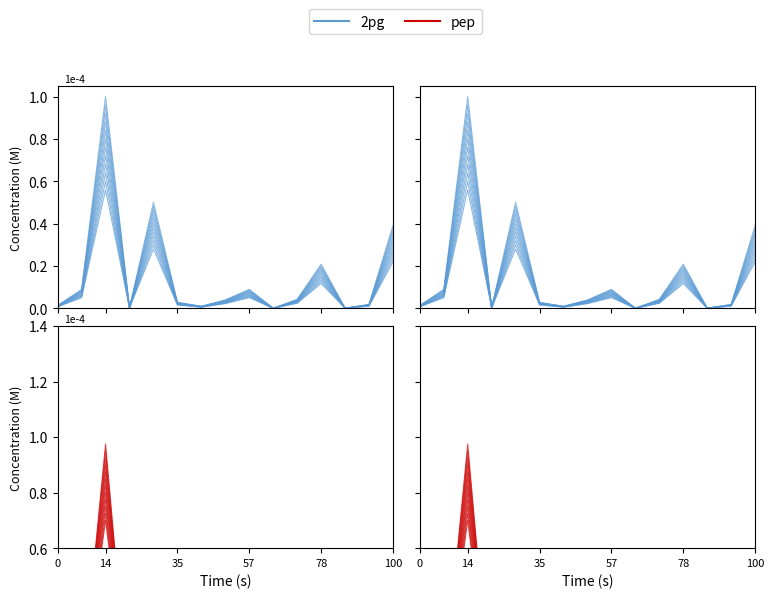

What is the average value of the pep series?

0.1